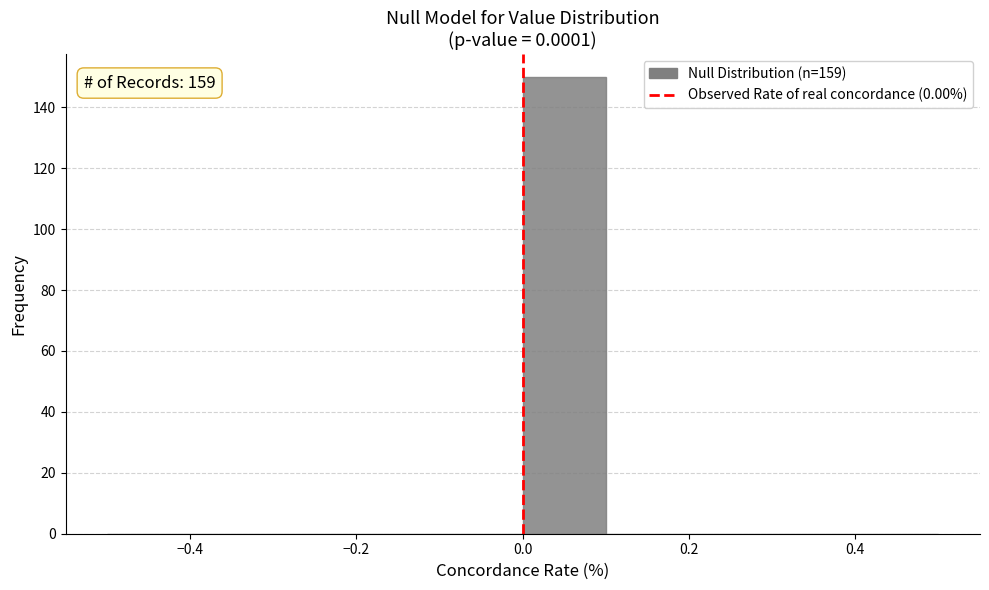

Over which range of the x-axis is the bar tallest?

0.0 to 0.1